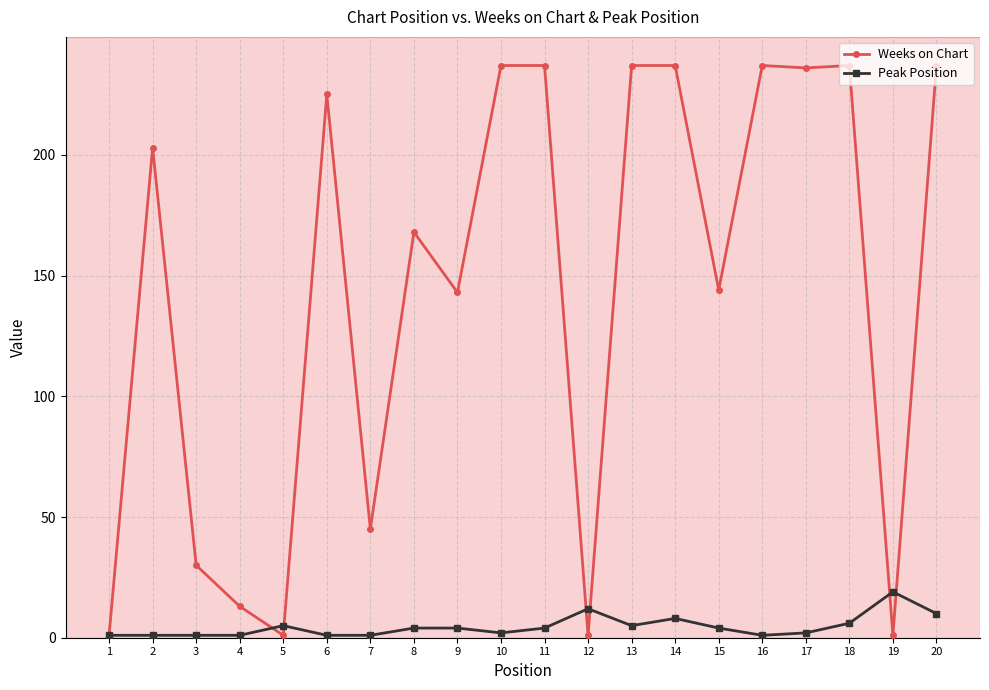

Reading left to right, list all the values displayed in this chart.

Weeks on Chart: 1=1	2=203	3=30	4=13	5=1	6=225	7=45	8=168	9=143	10=237	11=237	12=1	13=237	14=237	15=144	16=237	17=236	18=237	19=1	20=237
Peak Position: 1=1	2=1	3=1	4=1	5=5	6=1	7=1	8=4	9=4	10=2	11=4	12=12	13=5	14=8	15=4	16=1	17=2	18=6	19=19	20=10